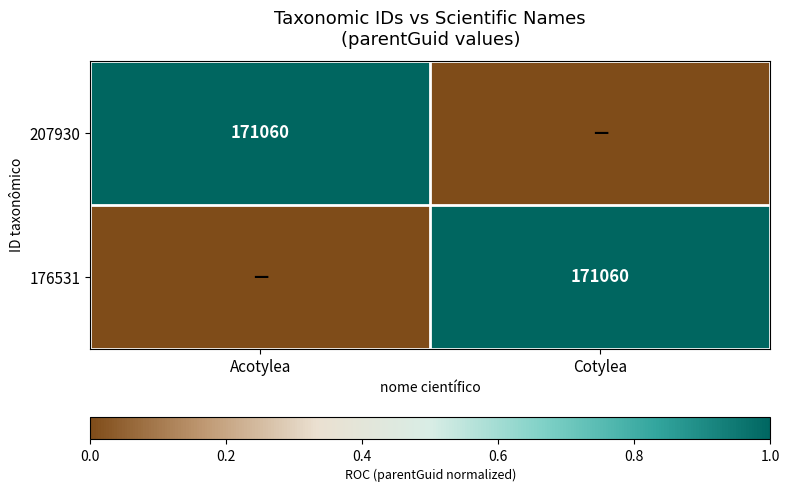

Is it true that 207930 equals 37189 at Acotylea?

False